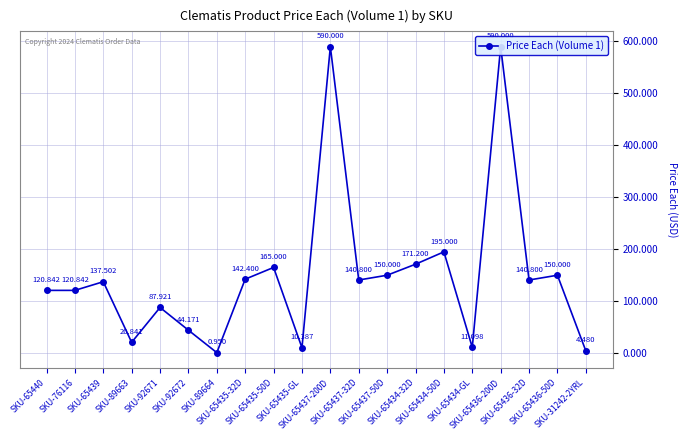

Rank the categories by value from highest to lowest.

SKU-65437-200D, SKU-65436-200D, SKU-65434-50D, SKU-65434-32D, SKU-65435-50D, SKU-65437-50D, SKU-65436-50D, SKU-65435-32D, SKU-65437-32D, SKU-65436-32D, SKU-65439, SKU-65440, SKU-76116, SKU-92671, SKU-92672, SKU-89663, SKU-65434-GL, SKU-65435-GL, SKU-31242-2YRL, SKU-89664